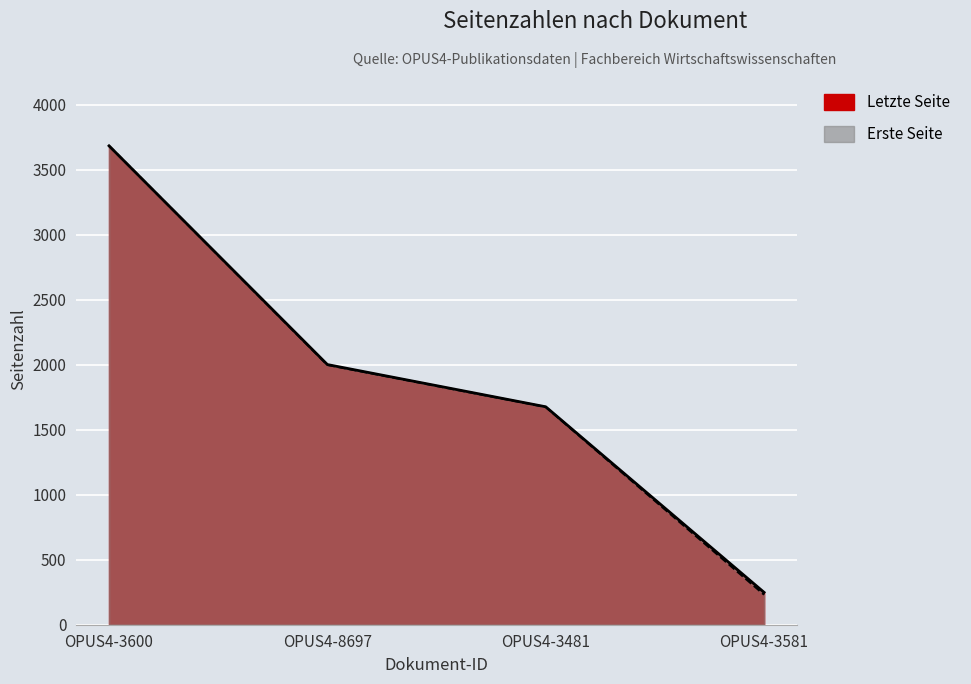

The value of Letzte Seite at OPUS4-3481 is 2261. True or false?

False